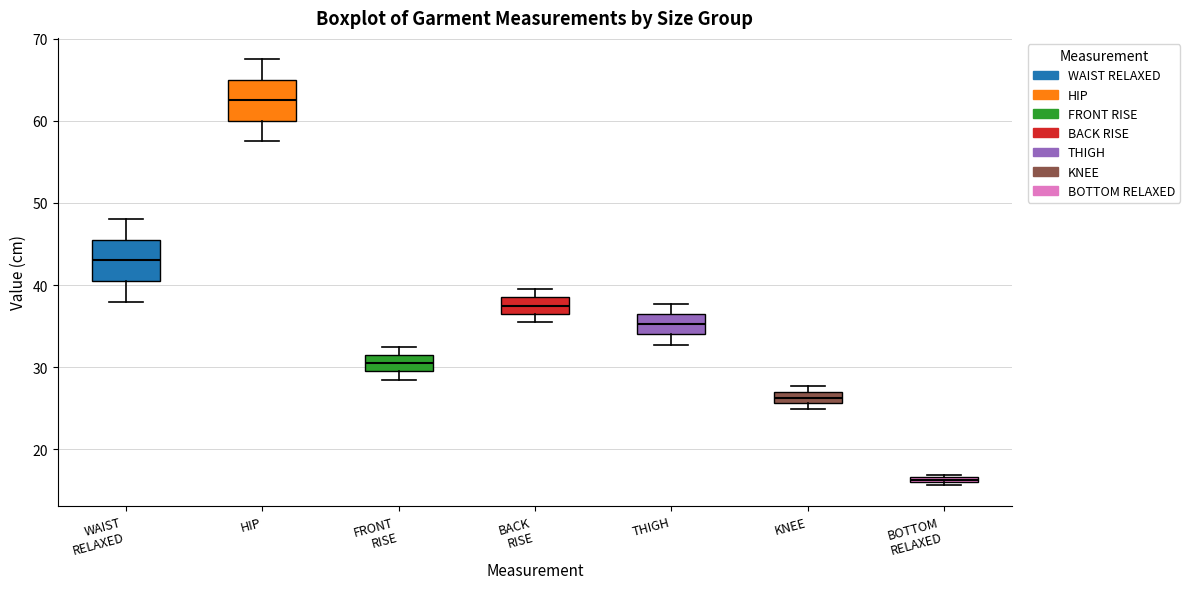

Which box's median line is the highest?

HIP